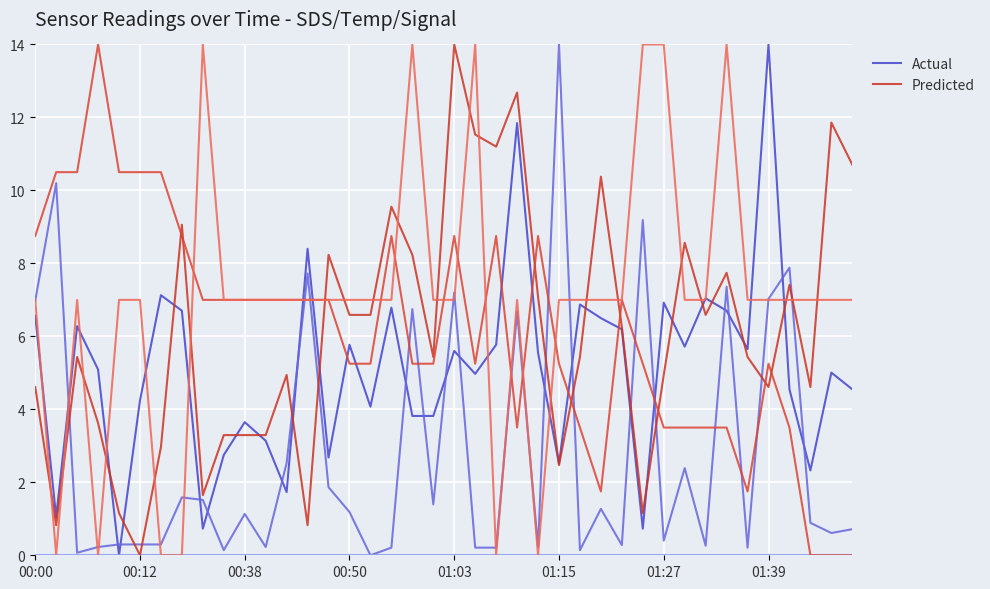

Is it true that Predicted equals 8.0 at 01:27?

False